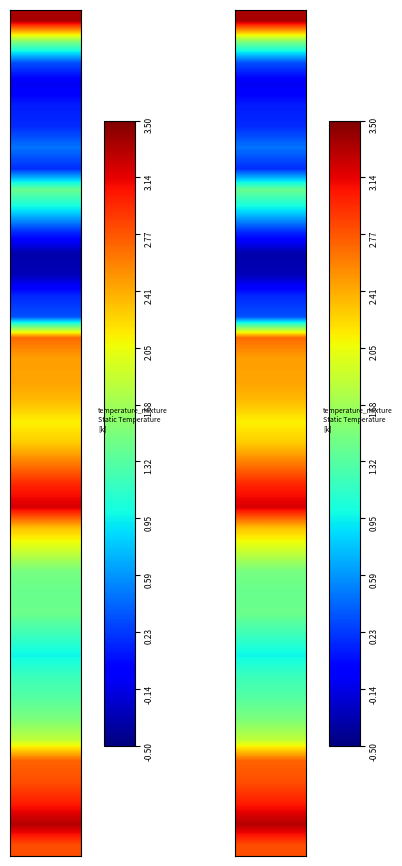

What is the difference between the second highest and minimum values?

3.7